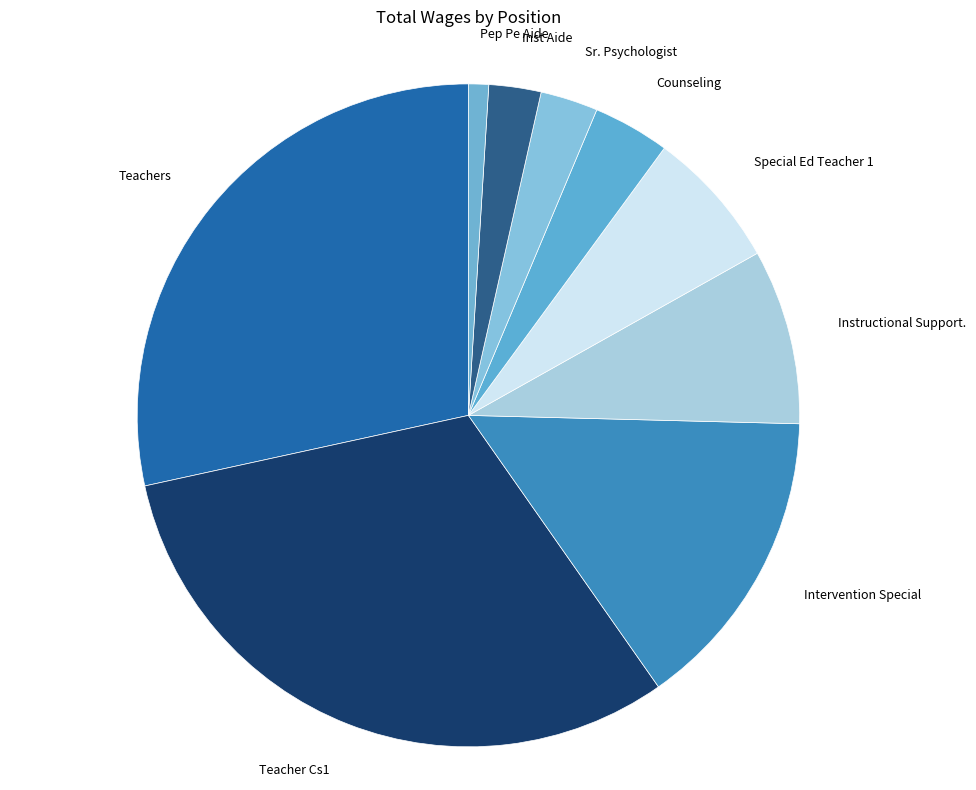

How many segments does this pie chart have?

9